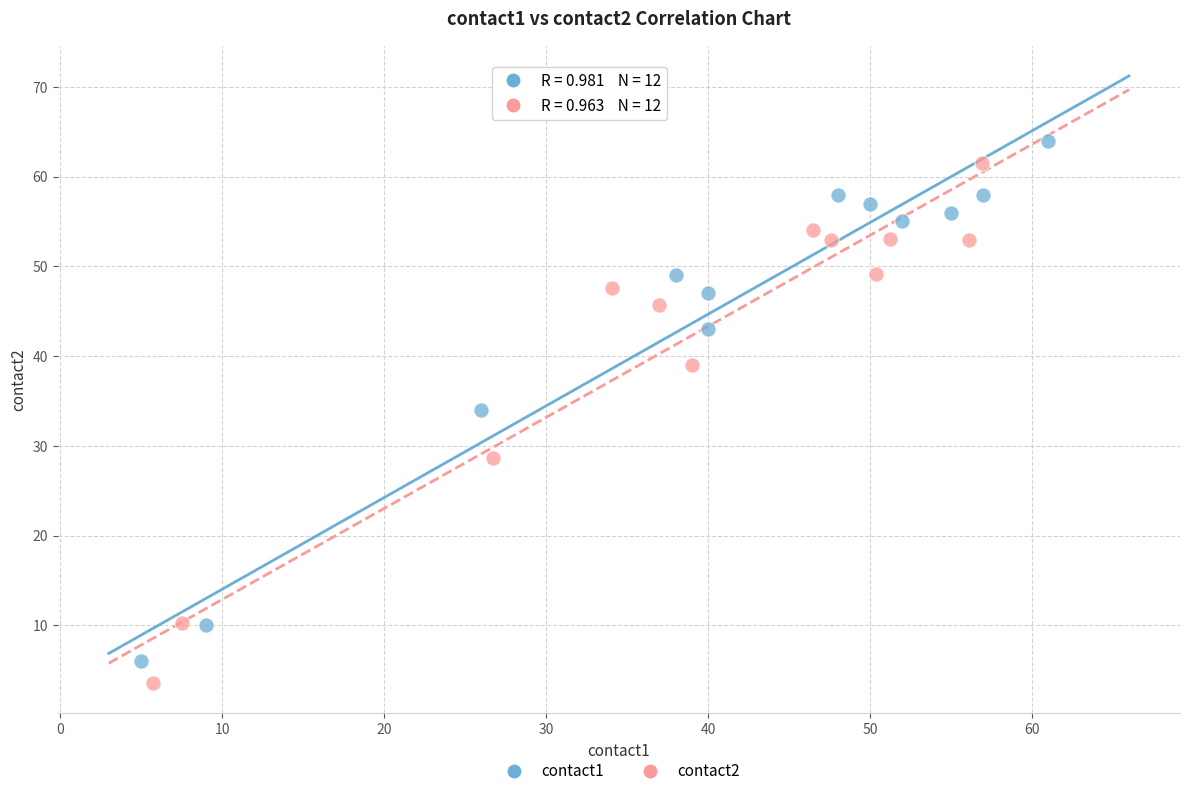

Which series reaches the minimum Y coordinate?

contact2